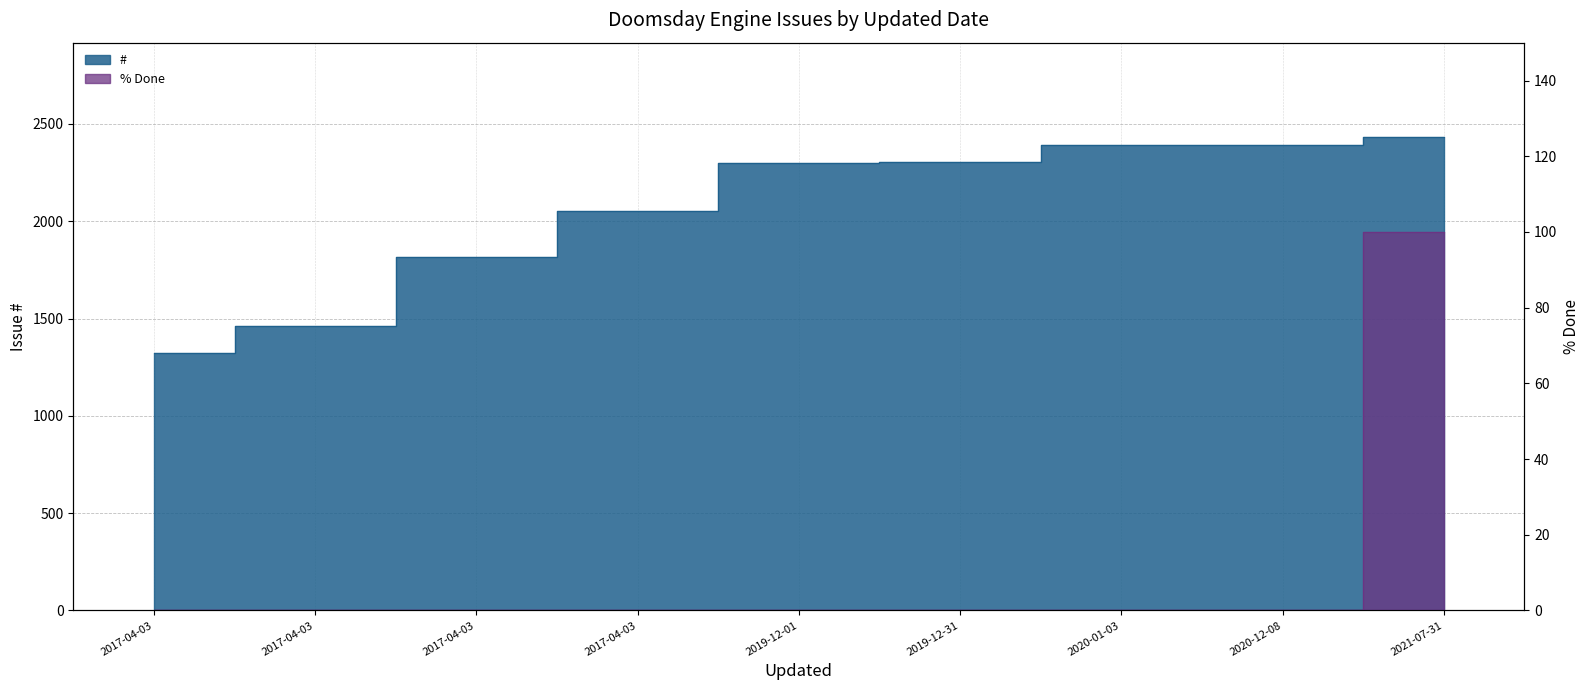

Which series has the largest total across all categories?

#